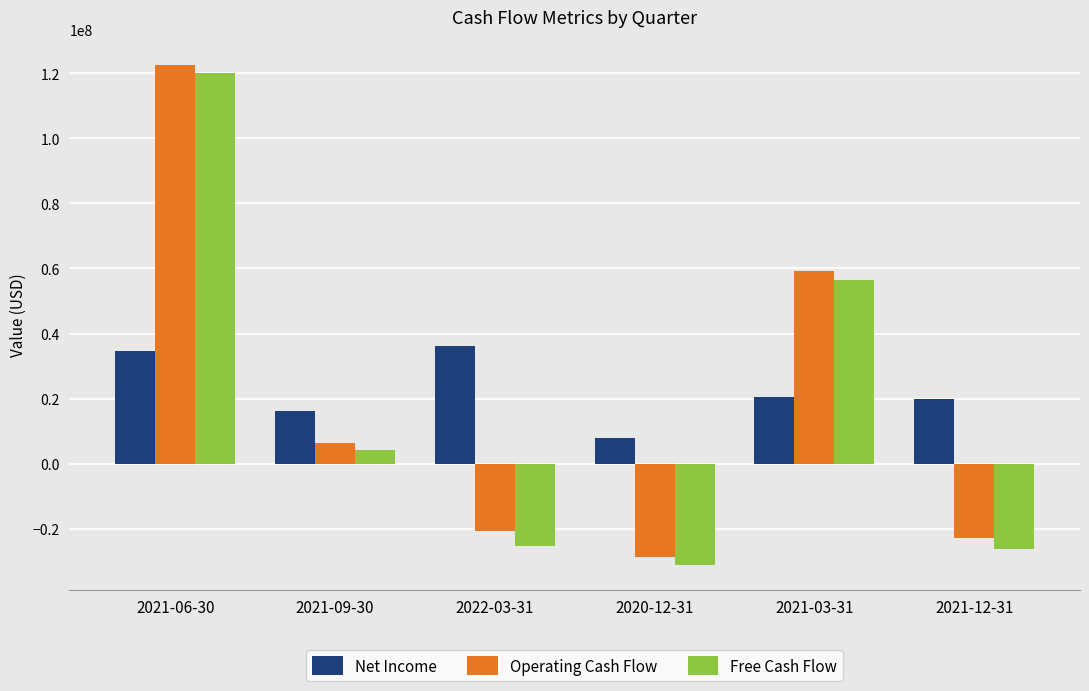

What is the total value across all series at 2021-06-30?

277055000